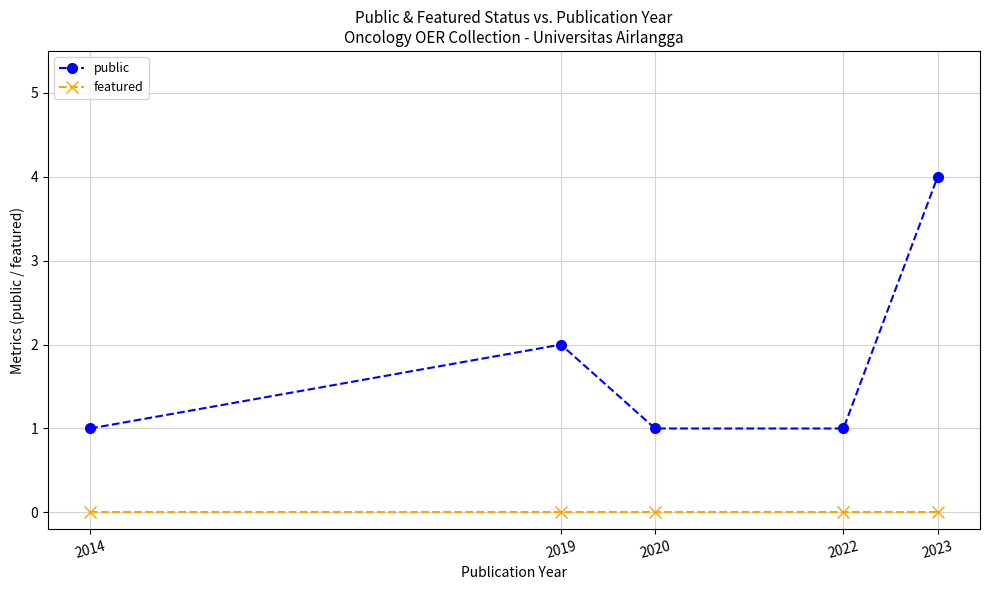

Read the public value at 2023.

4